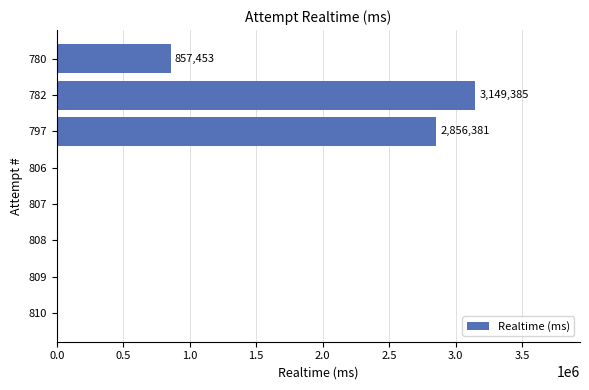

What is the change in value from 797 to 782?

+293004